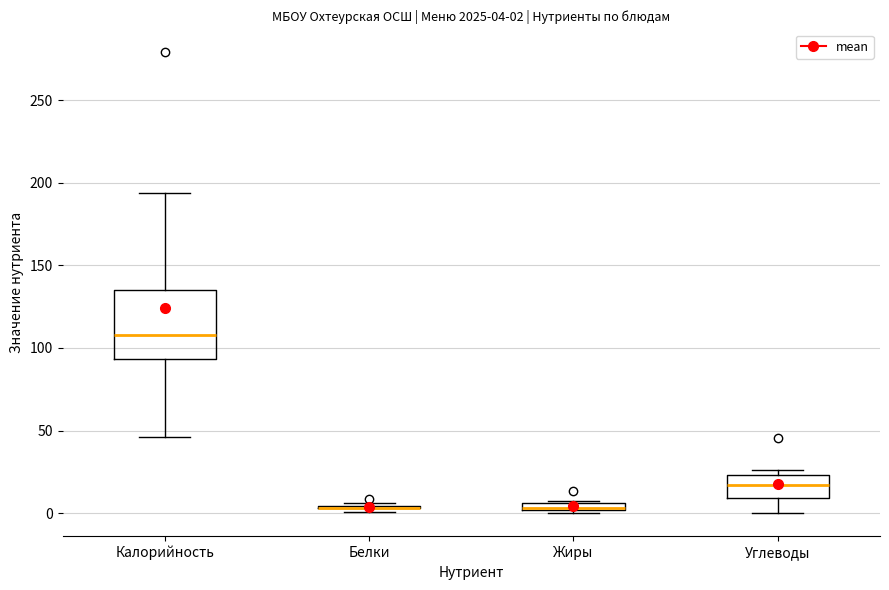

Comparing the boxes themselves (not the whiskers), which one is the tallest?

Калорийность